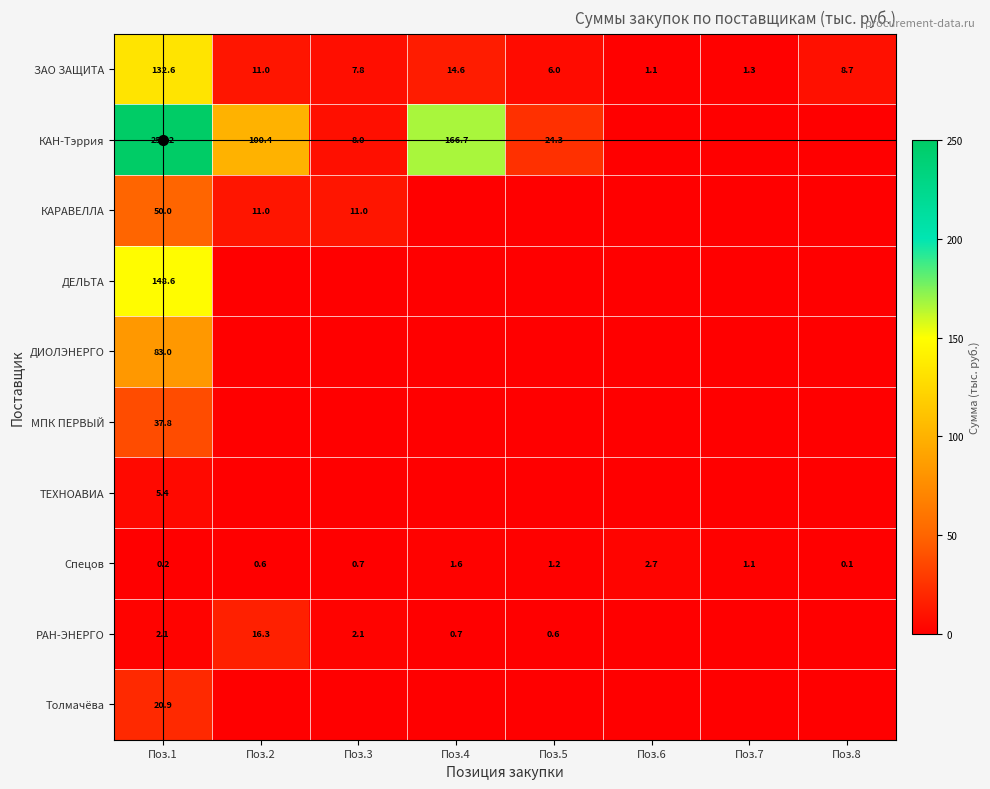

What is the difference between the РАН-ЭНЕРГО values at Поз.5 and Поз.3?

1.5